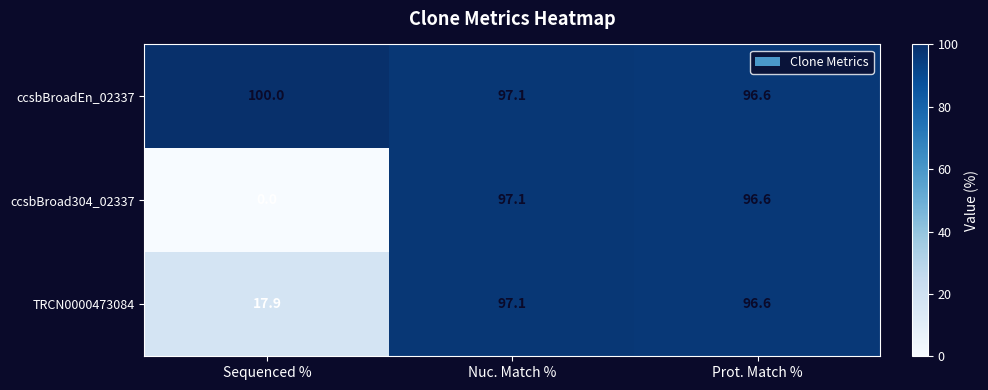

Reading right to left, extract all data points from this chart.

ccsbBroadEn_02337: Prot. Match %=96.6	Nuc. Match %=97.1	Sequenced %=100.0
ccsbBroad304_02337: Prot. Match %=96.6	Nuc. Match %=97.1	Sequenced %=0.0
TRCN0000473084: Prot. Match %=96.6	Nuc. Match %=97.1	Sequenced %=17.9